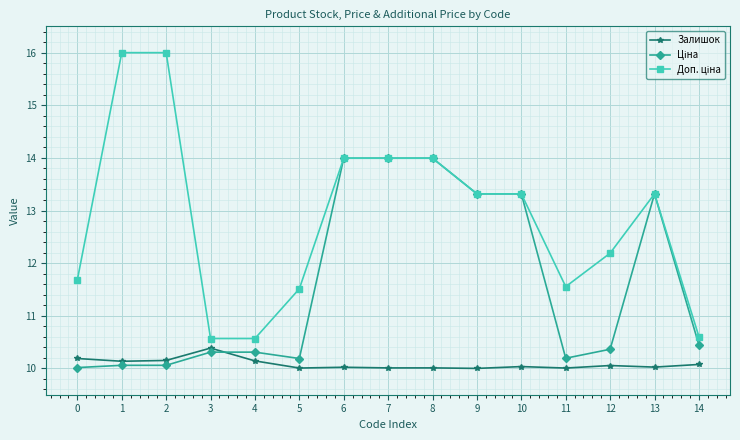

What is the value of the Залишок point at the 2nd from the left?

10.1